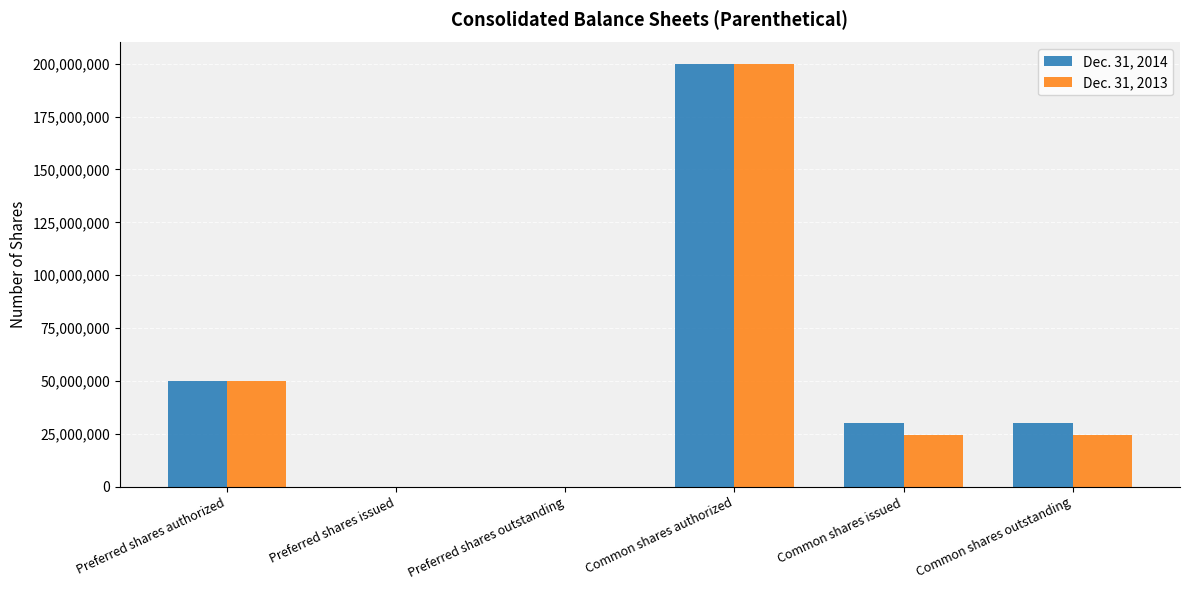

The value of Dec. 31, 2014 at Common shares authorized is 110594905. True or false?

False